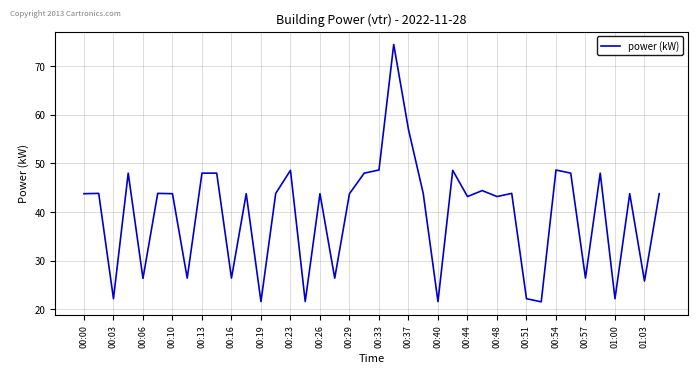

Reading left to right, list all the values displayed in this chart.

43.8	43.8	22.2	48.0	26.4	43.8	43.8	26.4	48.0	48.0	26.4	43.8	21.6	43.8	48.6	21.6	43.8	26.4	43.8	48.0	48.6	74.4	57.0	43.8	21.6	48.6	43.2	44.4	43.2	43.8	22.2	21.6	48.6	48.0	26.4	48.0	22.2	43.8	25.8	43.8